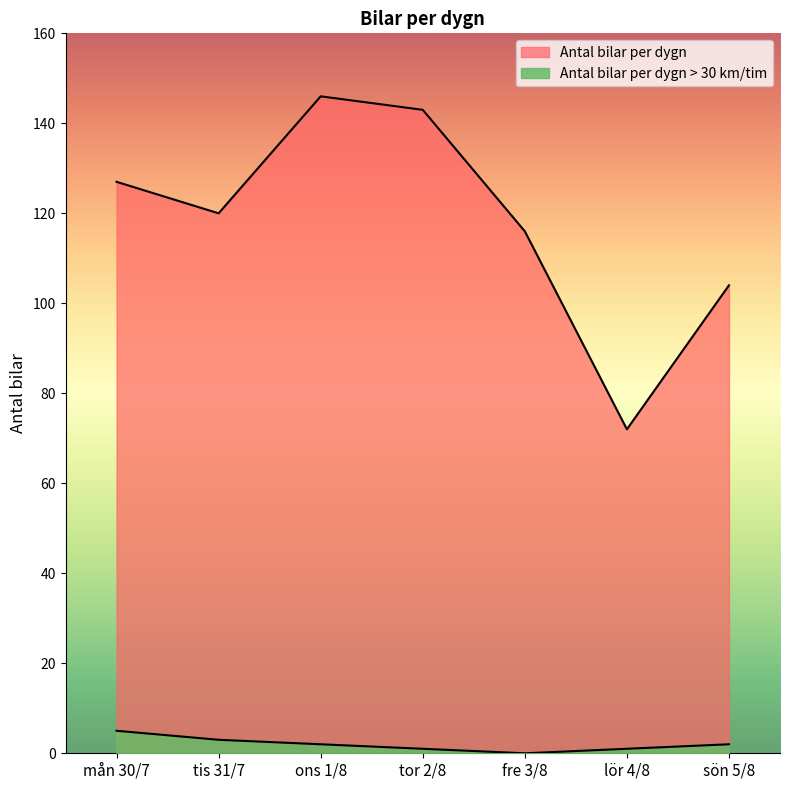

Is it true that Antal bilar per dygn equals 143 at tor 2/8?

True